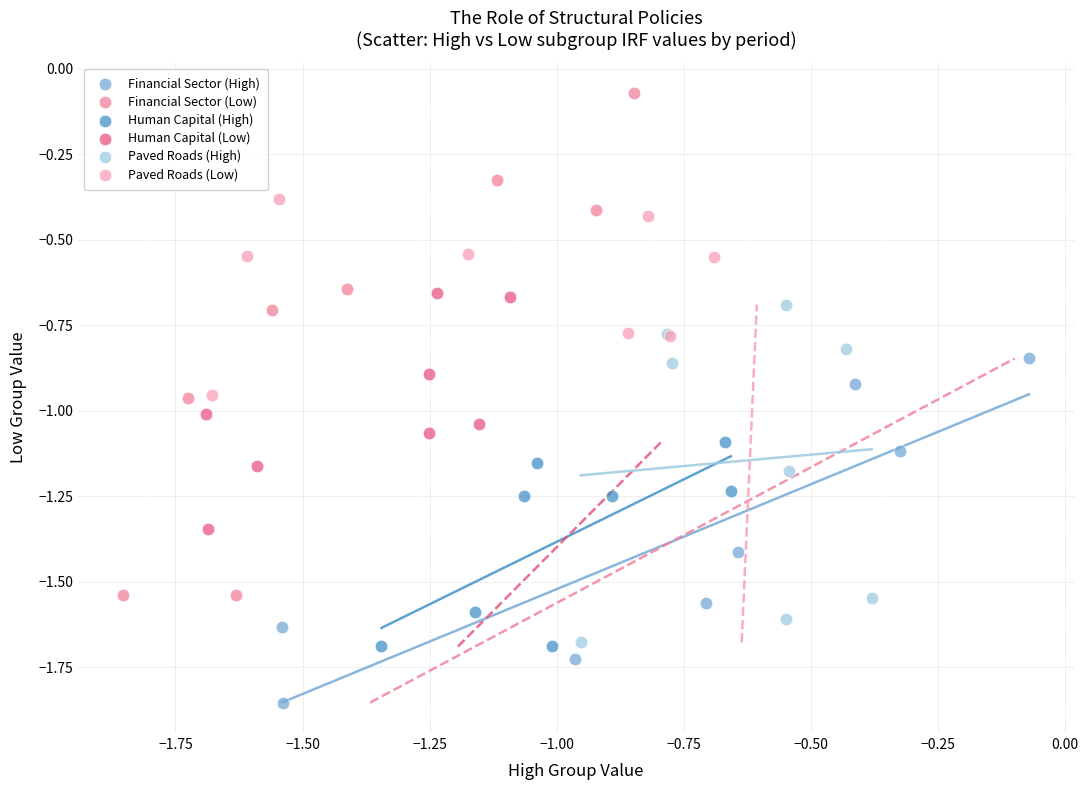

Which series has the largest Y range (max minus min)?

Financial Sector (Low)